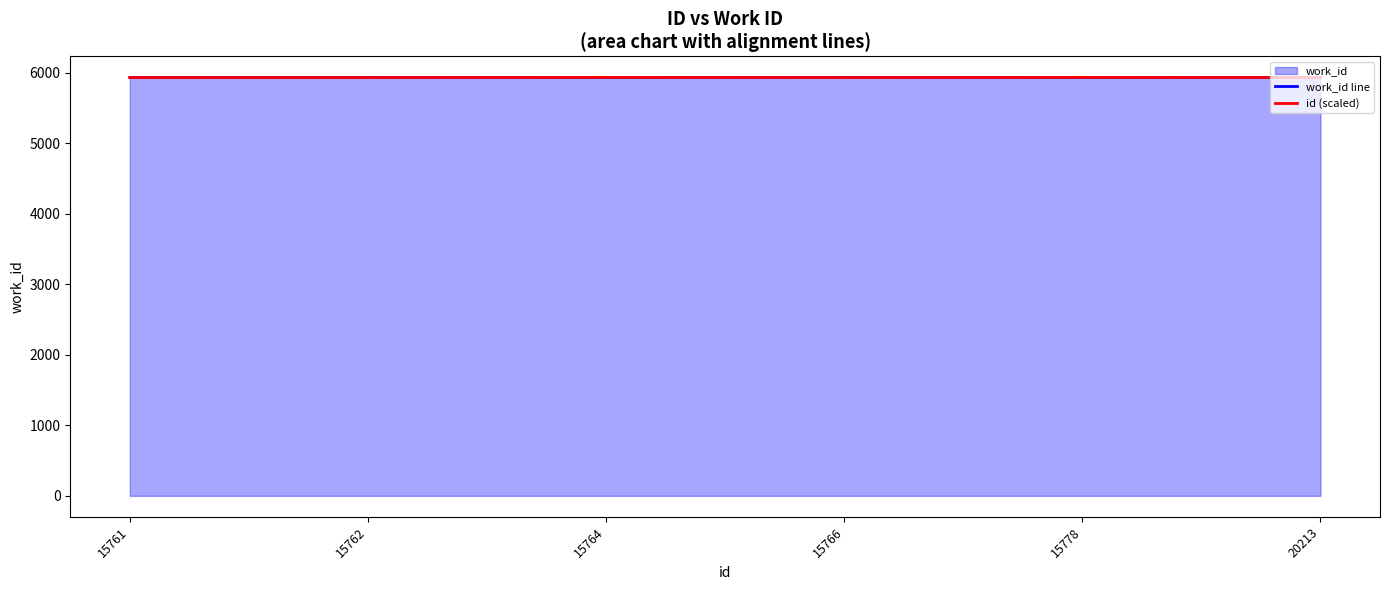

True or false: id (scaled) and work_id line intersect in this chart.

False